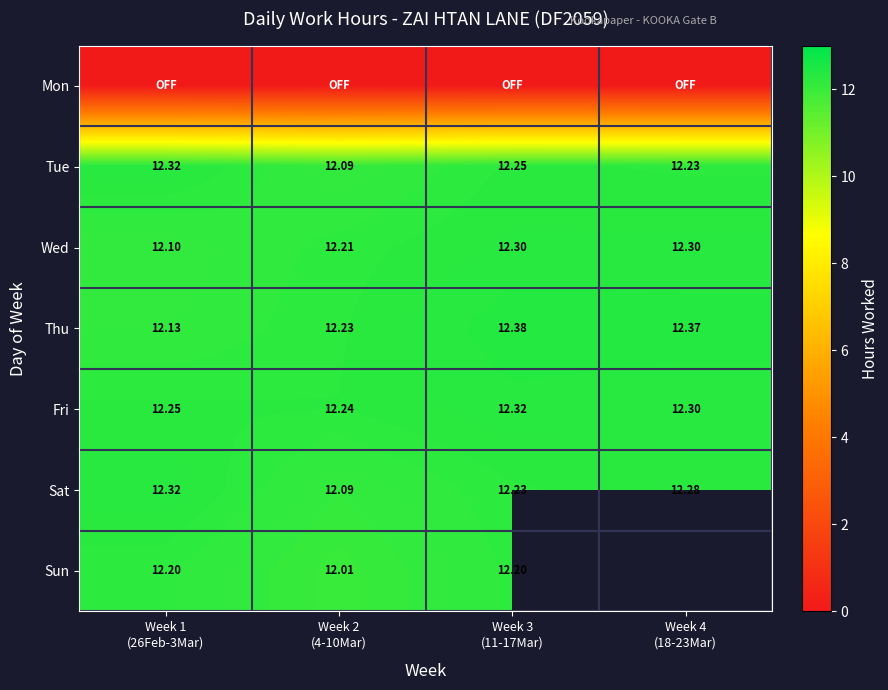

True or false: Mon has a value of 0.0 at Week 2 (4-10Mar).

True